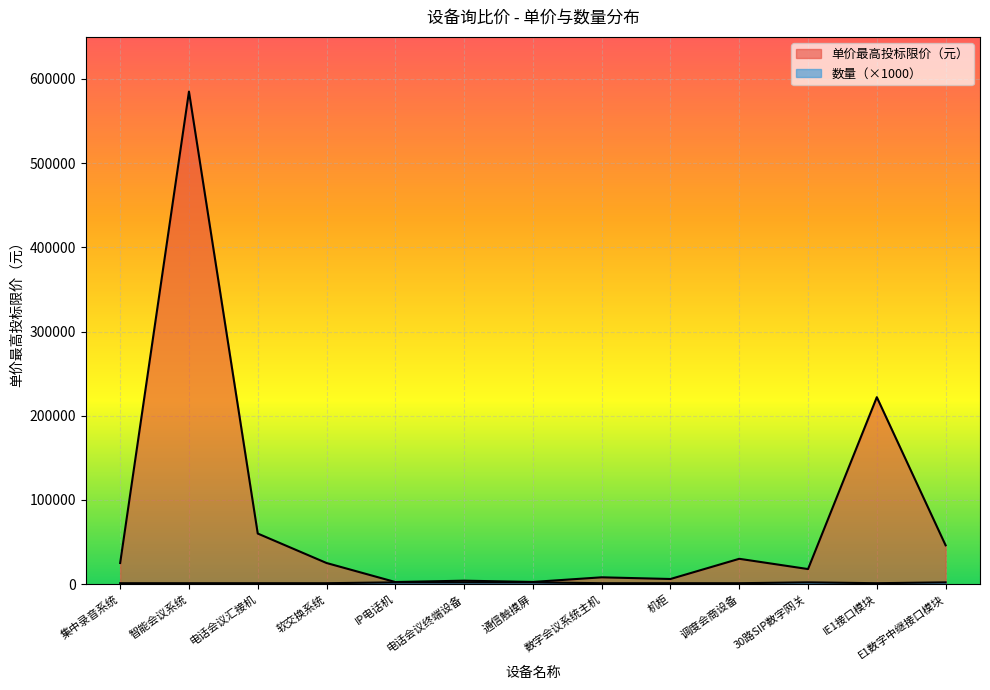

At which category does 单价最高投标限价（元） reach its first local valley?

IP电话机